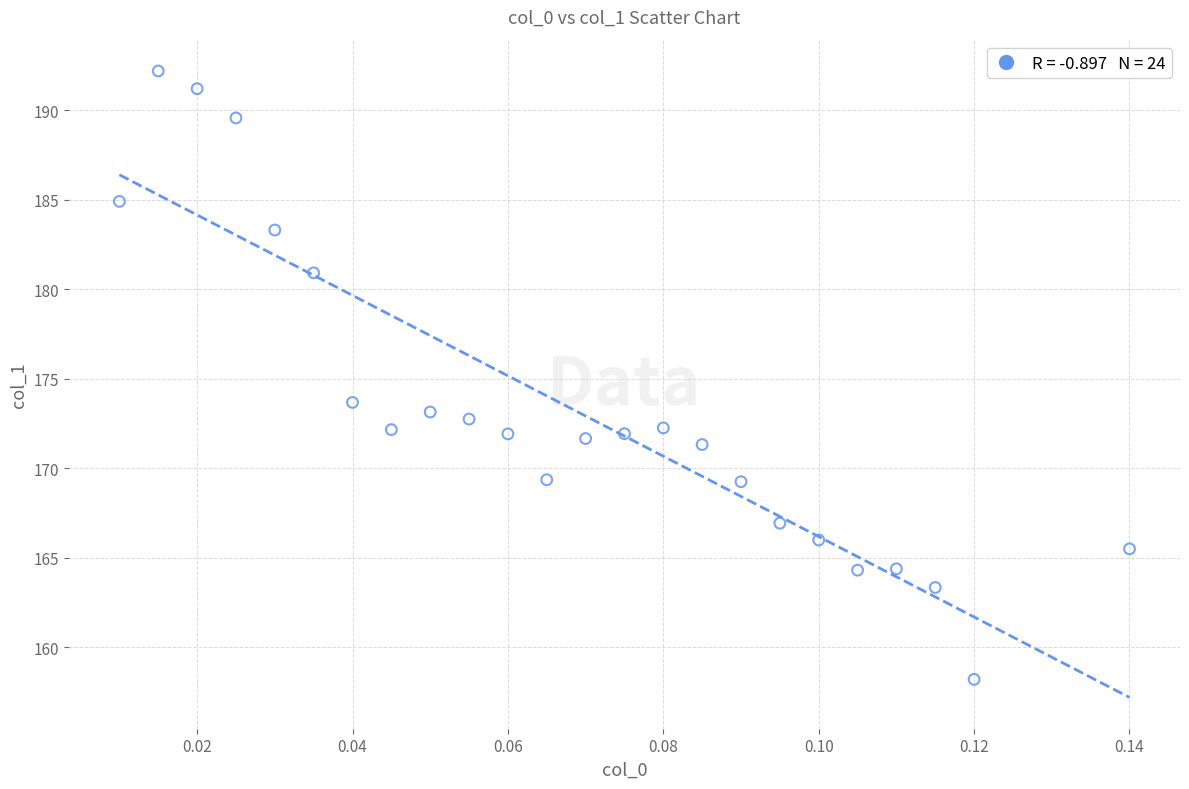

What is the range of Y values (max minus min)?

34.0